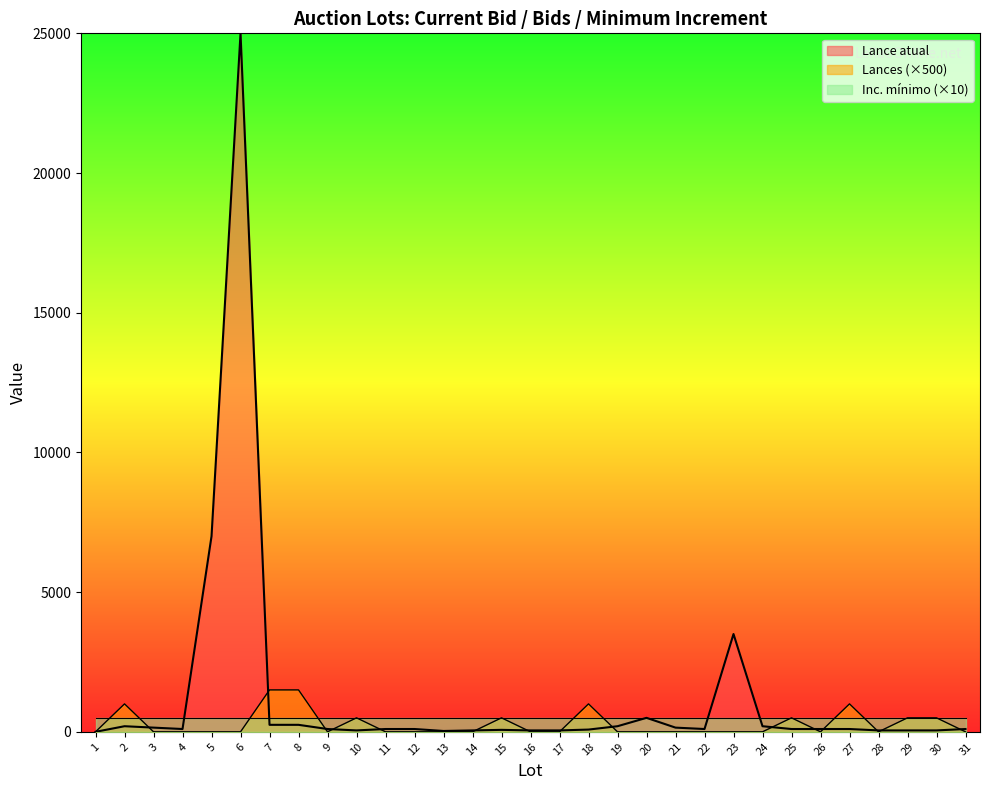

How many values in Lance atual are above zero?

30